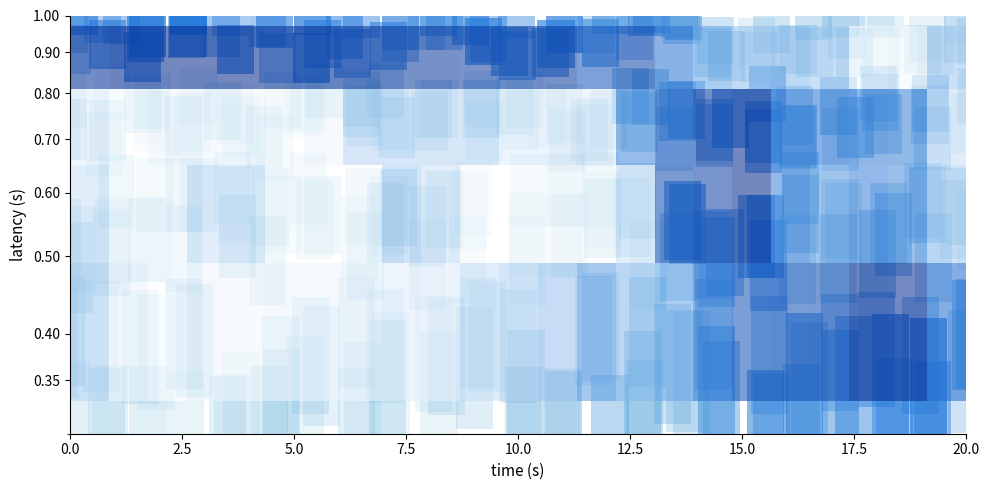

Reading left to right, what are all the values shown in this chart?

row_0: 0.2	0.0	0.0	0.0	0.0	0.0	0.0	0.0	0.1	0.1	0.1	0.2	0.2	0.4	0.3	0.3	0.6	0.8	0.8	0.8	1.0	1.0	0.6
row_1: 0.1	0.0	0.0	0.1	0.1	0.0	0.0	0.0	0.2	0.1	0.0	0.0	0.0	0.0	0.1	0.8	0.9	1.0	0.5	0.4	0.5	0.5	0.2
row_2: 0.1	0.0	0.0	0.0	0.0	0.0	0.0	0.2	0.2	0.2	0.2	0.1	0.1	0.1	0.5	0.8	0.9	1.0	0.6	0.6	0.6	0.5	0.1
row_3: 0.9	1.0	1.0	1.0	1.0	1.0	1.0	0.9	0.9	0.9	0.9	0.9	0.9	0.8	0.8	0.6	0.3	0.2	0.3	0.2	0.0	0.0	0.2